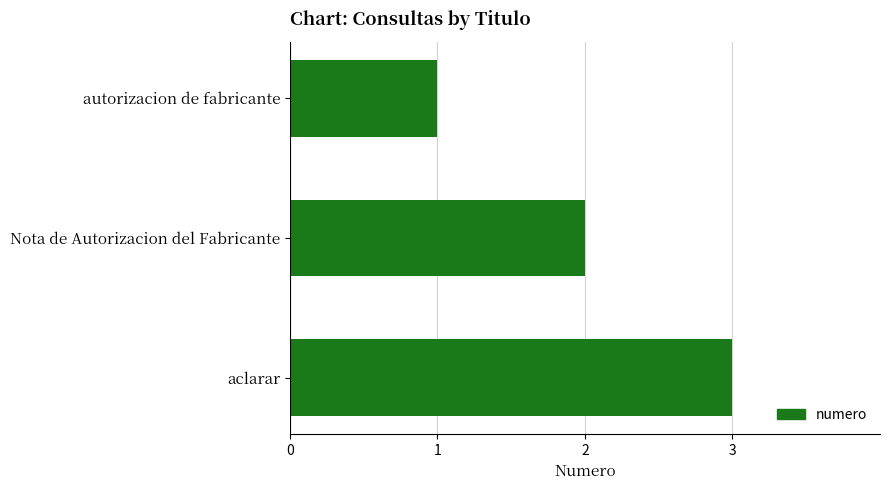

List the labels in order of value, largest first.

aclarar, Nota de Autorizacion del Fabricante, autorizacion de fabricante